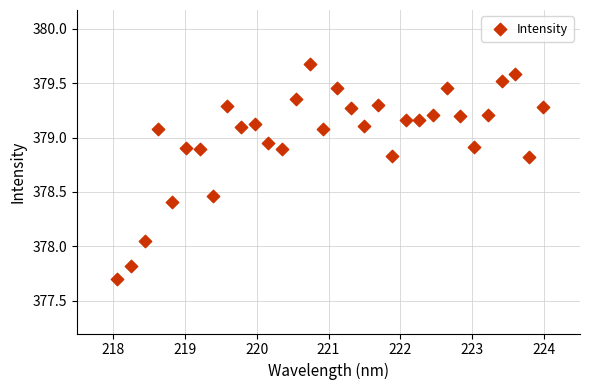

What is the range of Y values (max minus min)?

2.0